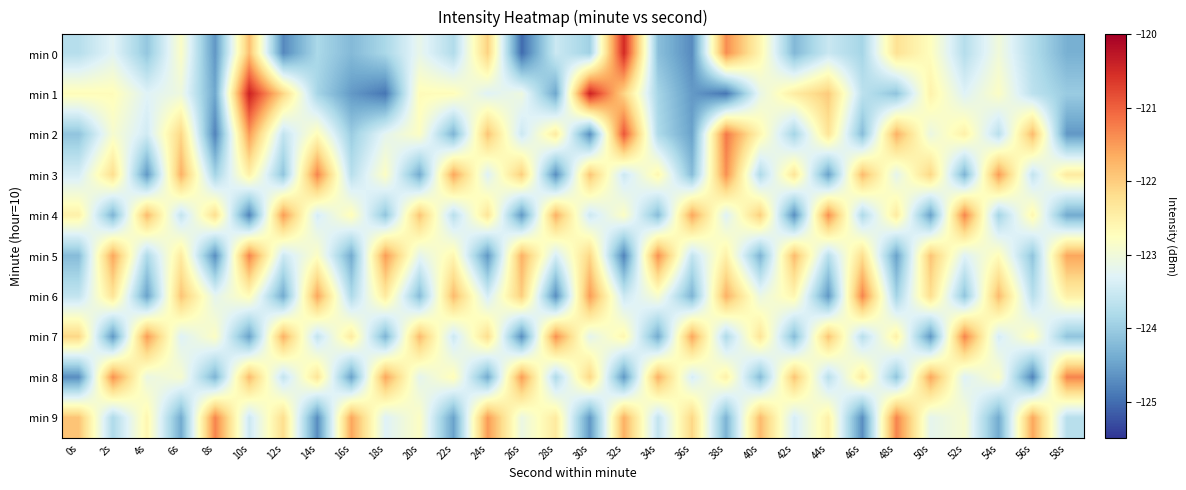

Between 0s and 16s, which series saw the biggest shift?

min 1